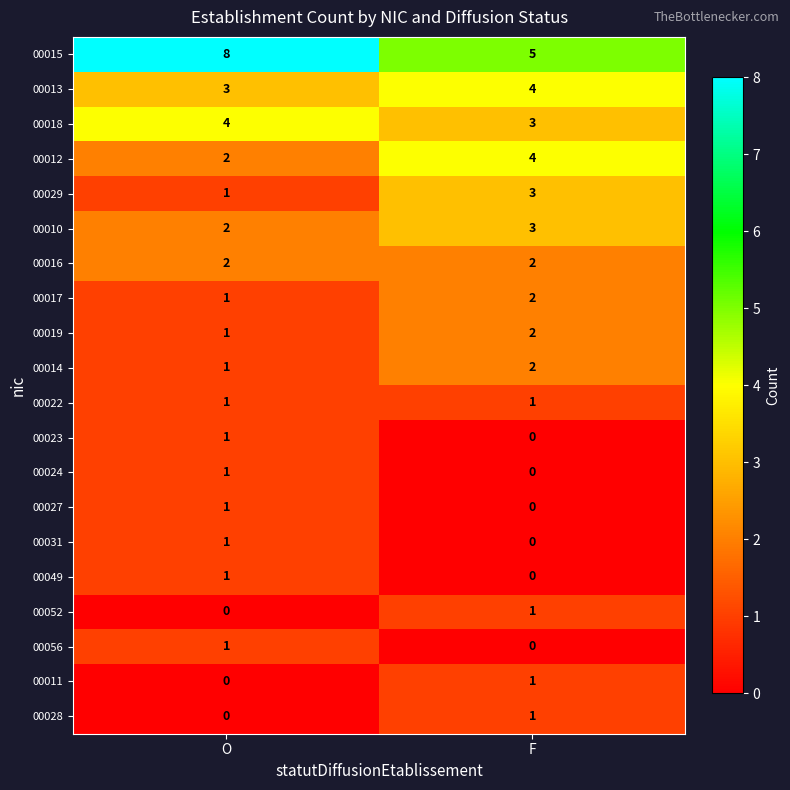

Where is 00024 nearest to the value 0?

F